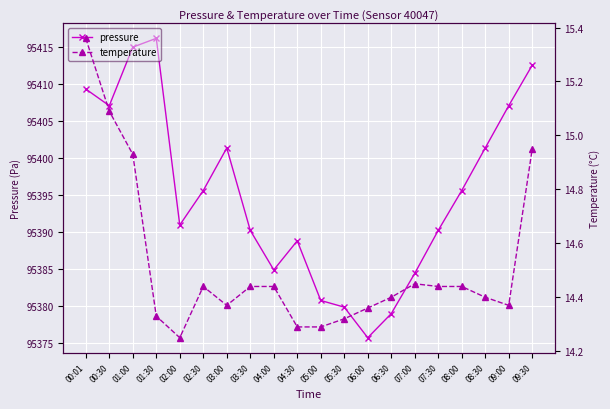

What is the difference between the pressure values at 09:30 and 02:00?

21.6